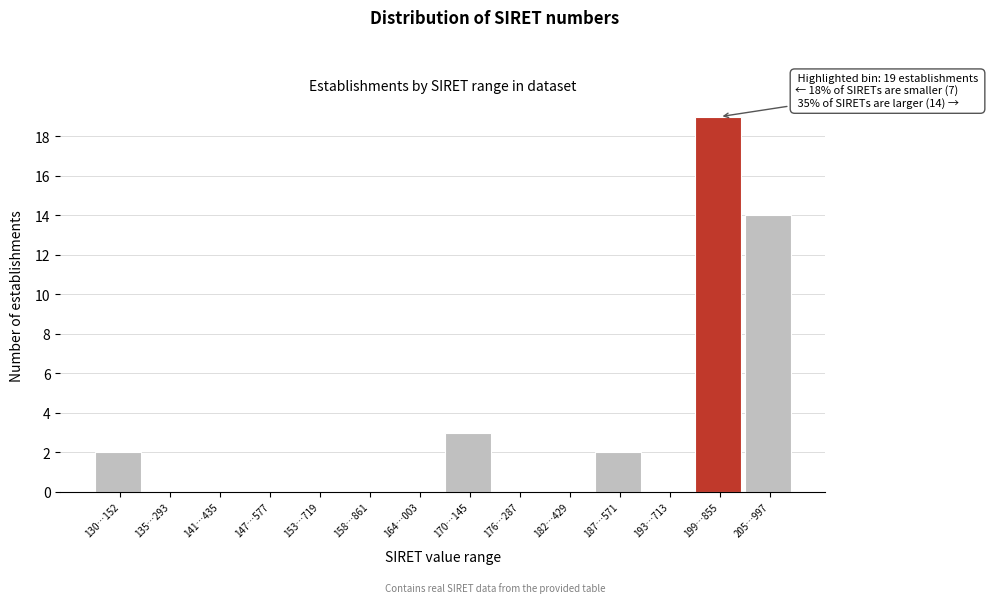

Reading right to left, extract all data points from this chart.

205…997=14	199…855=19	193…713=0	187…571=2	182…429=0	176…287=0	170…145=3	164…003=0	158…861=0	153…719=0	147…577=0	141…435=0	135…293=0	130…152=2